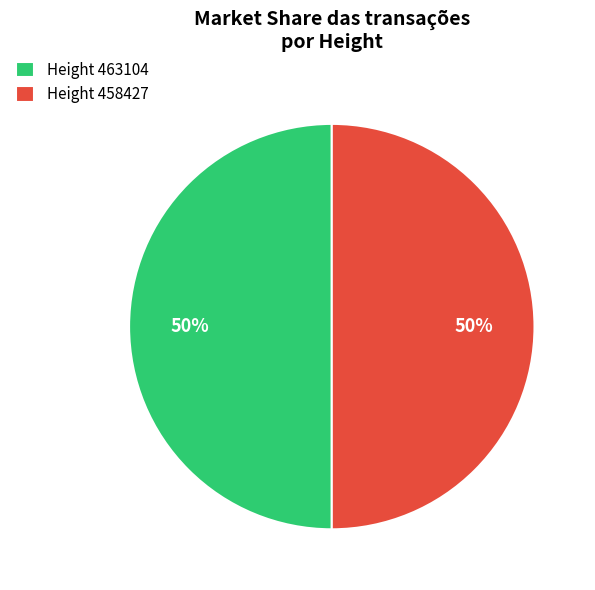

Combined, do Height 458427 and Height 463104 account for over 50%?

Yes